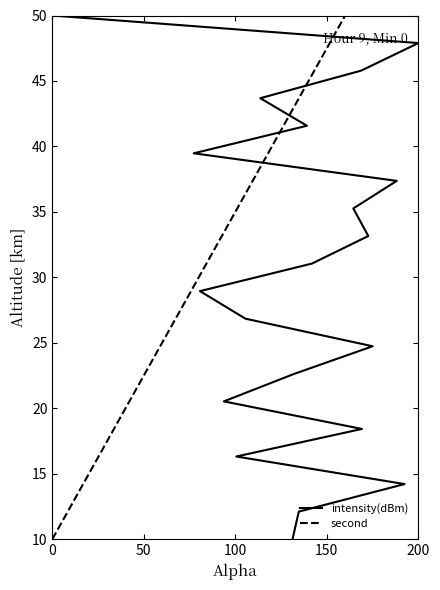

What is the greatest value displayed?

50.0